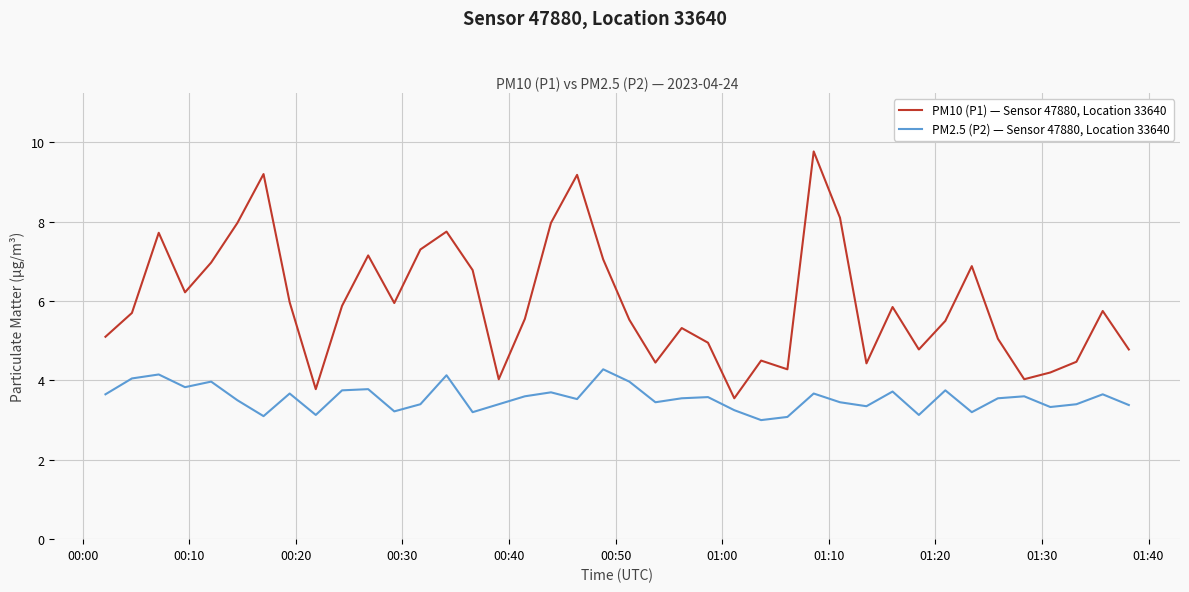

Which series has the largest range (max minus min)?

PM10 (P1) — Sensor 47880, Location 33640